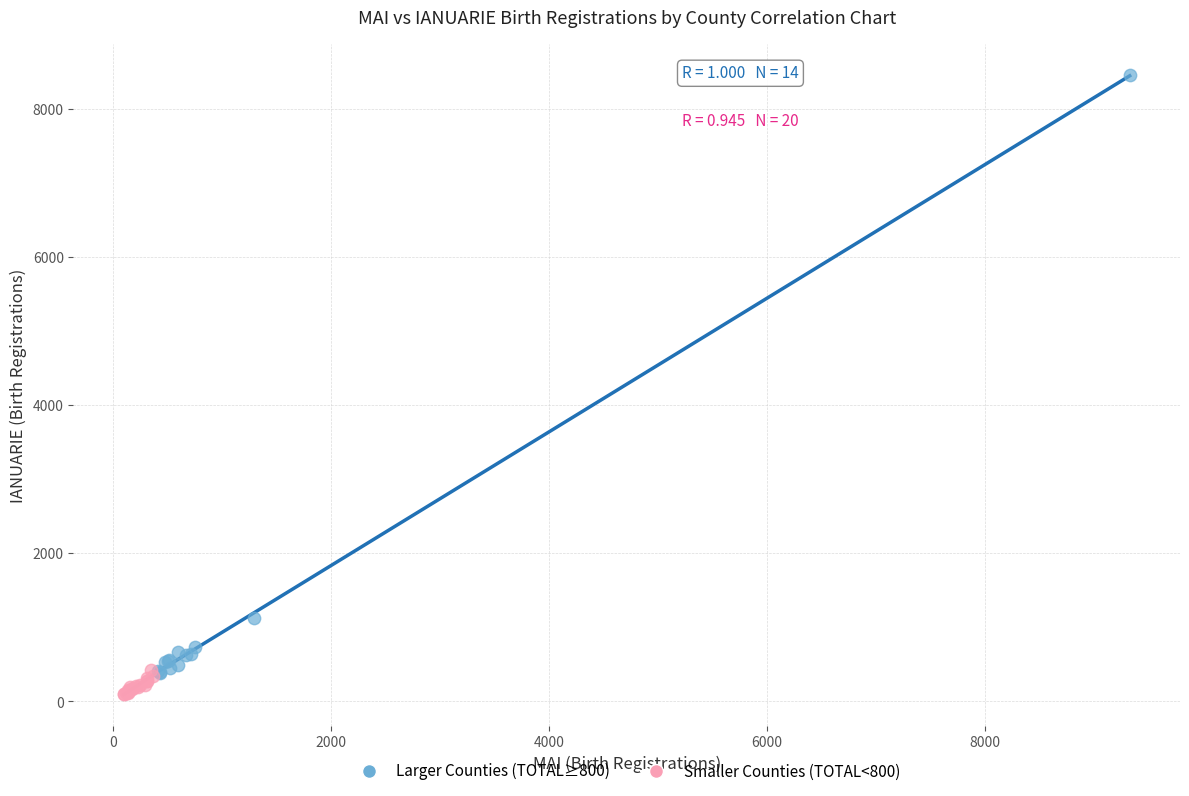

Which series contains the lowest Y value?

Smaller Counties (TOTAL<800)